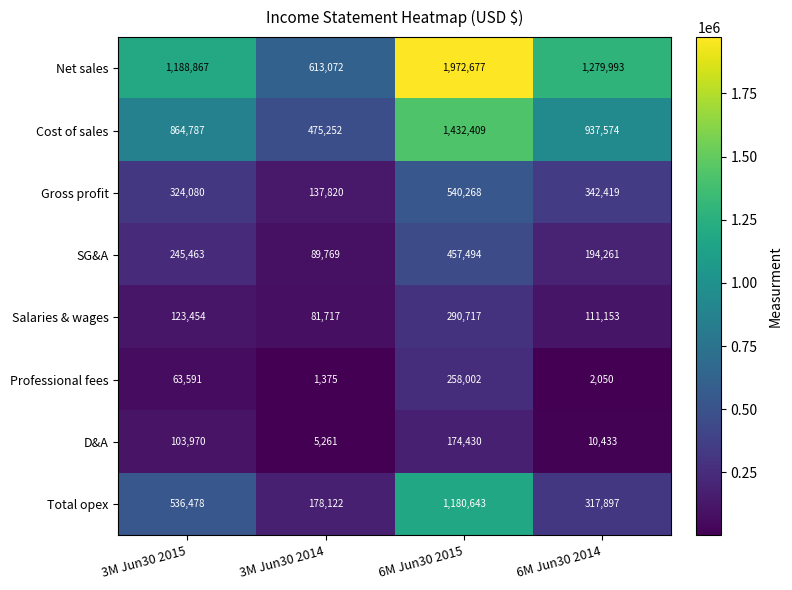

What is the total value across all series at 3M Jun30 2015?

3450690